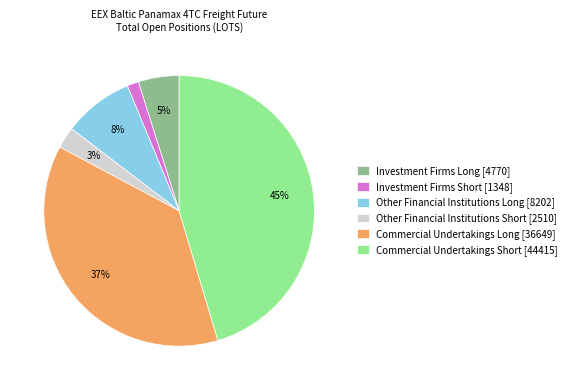

What is the largest slice in the pie chart?

Commercial Undertakings Short